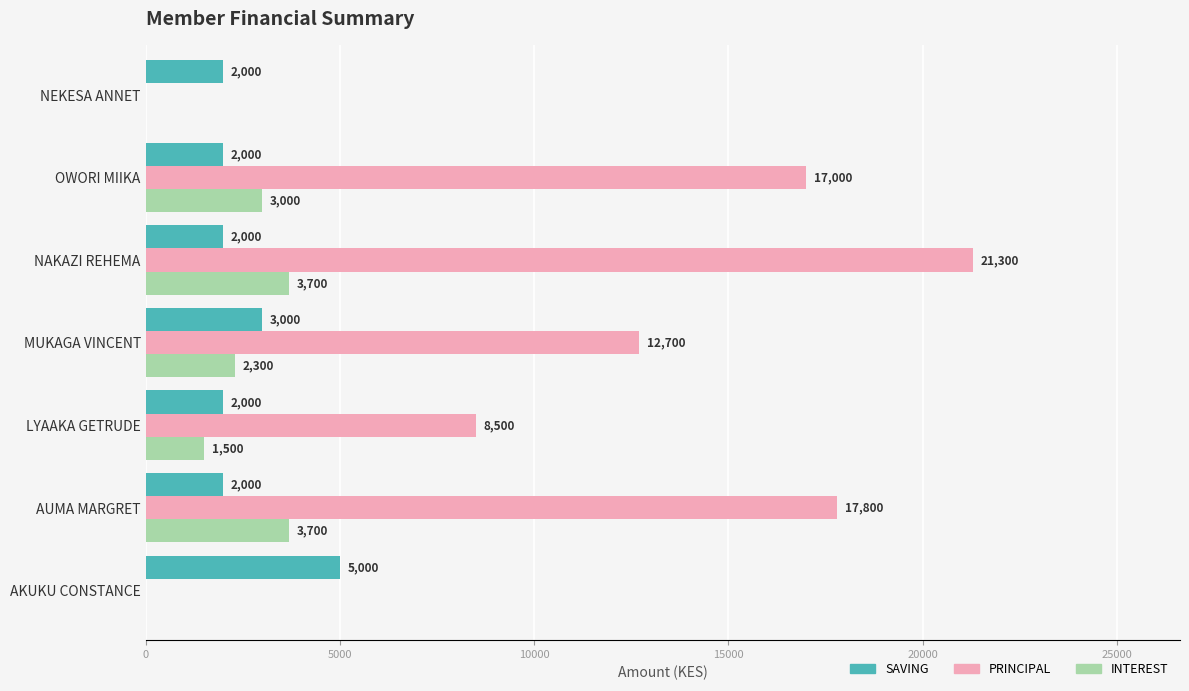

What is the sum of the SAVING values at LYAAKA GETRUDE and NAKAZI REHEMA?

4000